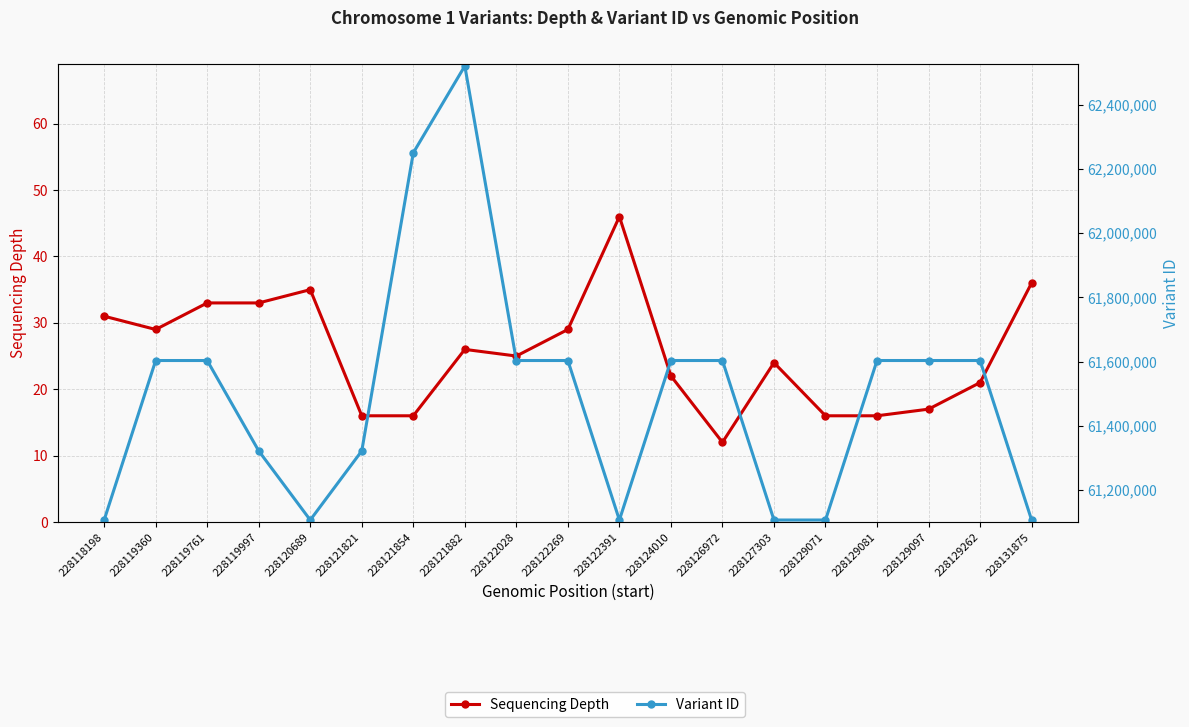

Reading left to right, list all the values displayed in this chart.

Sequencing Depth: 228118198=31	228119360=29	228119761=33	228119997=33	228120689=35	228121821=16	228121854=16	228121882=26	228122028=25	228122269=29	228122391=46	228124010=22	228126972=12	228127303=24	228129071=16	228129081=16	228129097=17	228129262=21	228131875=36
Variant ID: 228118198=61106398	228119360=61603362	228119761=61603363	228119997=61321775	228120689=61106406	228121821=61321776	228121854=62250457	228121882=62521065	228122028=61603364	228122269=61603365	228122391=61106417	228124010=61603366	228126972=61603367	228127303=61106448	228129071=61106462	228129081=61603368	228129097=61603369	228129262=61603370	228131875=61106500